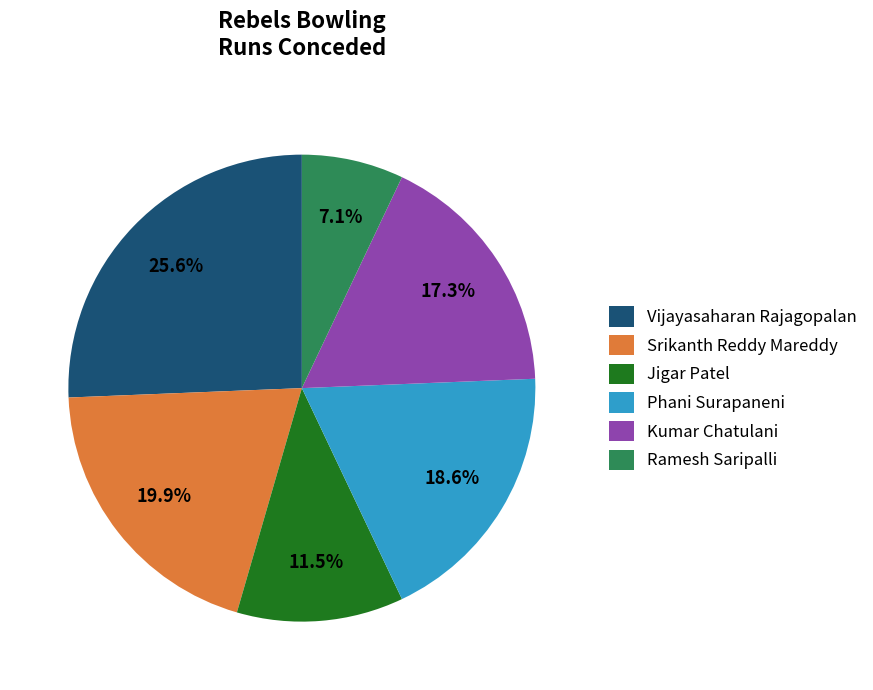

Which has a higher value, Vijayasaharan Rajagopalan or Kumar Chatulani?

Vijayasaharan Rajagopalan